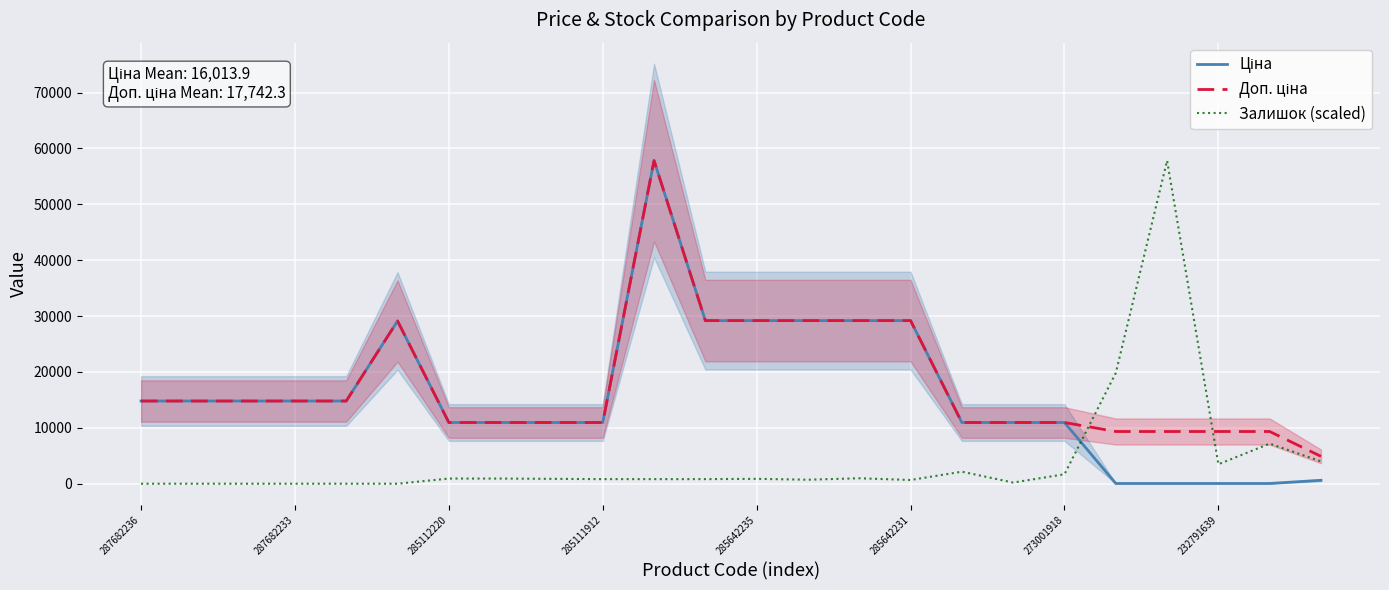

What is the spread (max minus min) of values at 20?

57784.7